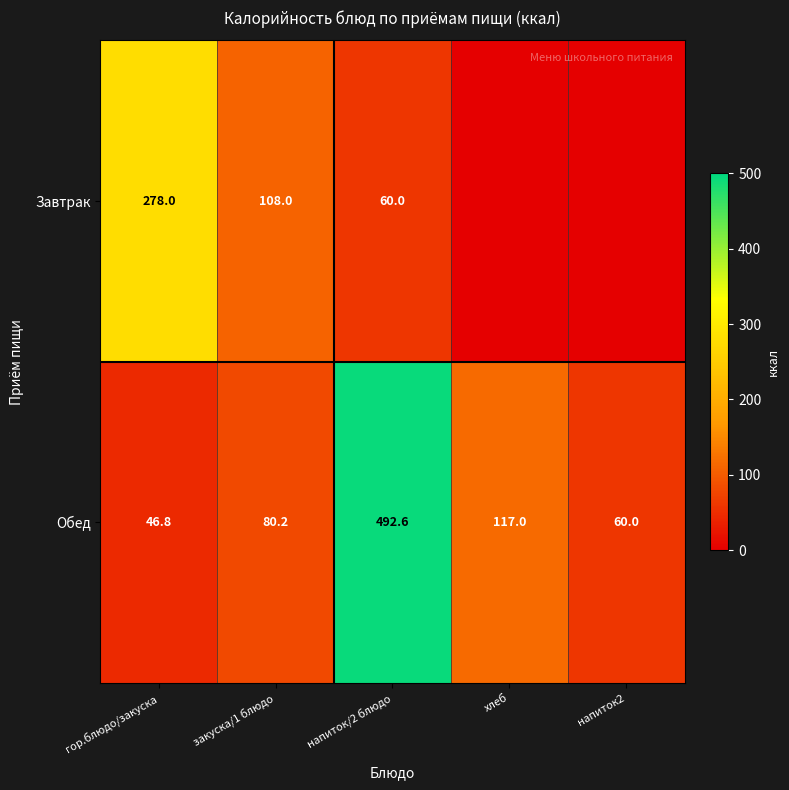

What is the maximum value shown in the chart?

492.6